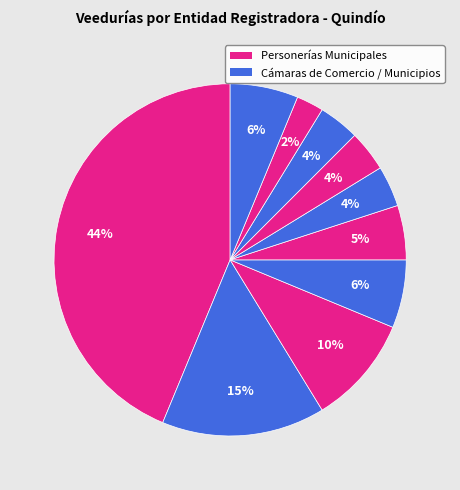

Count the number of slices in the pie.

10